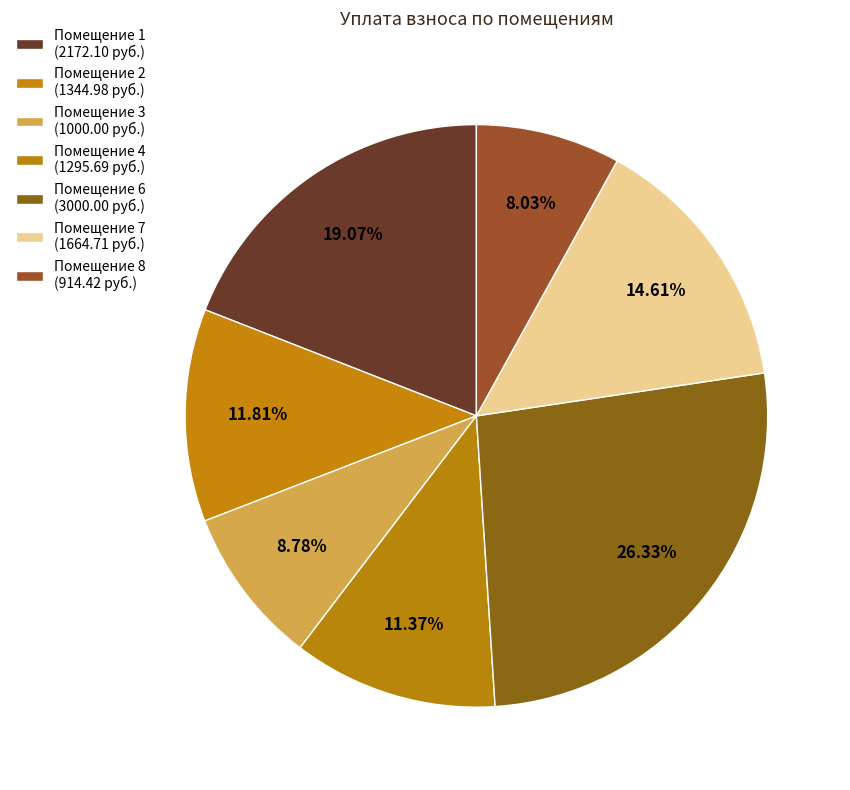

Which category has the biggest portion of the pie?

6